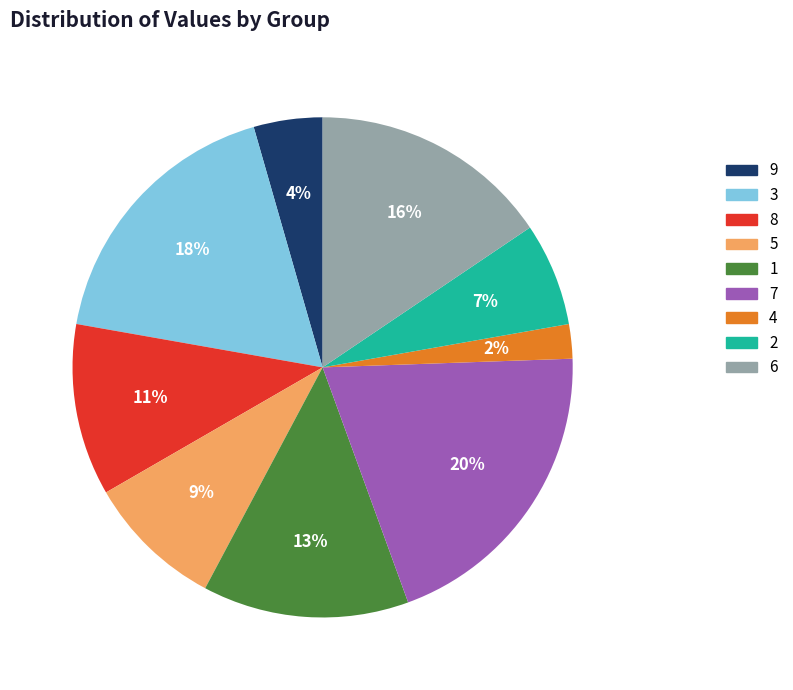

To the nearest percent, what is the difference between the largest and smallest slice percentages?

18%